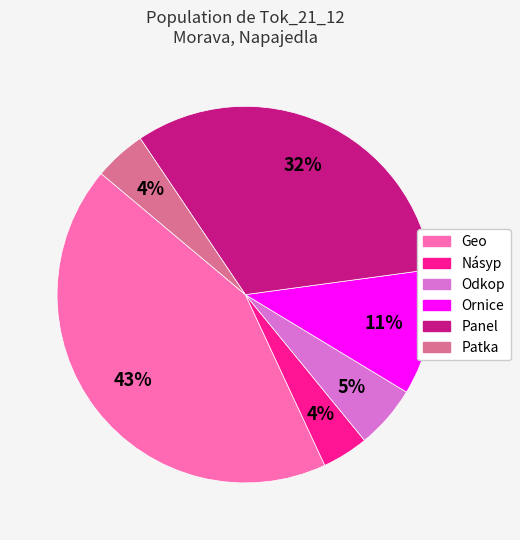

Which category has the biggest portion of the pie?

Geo